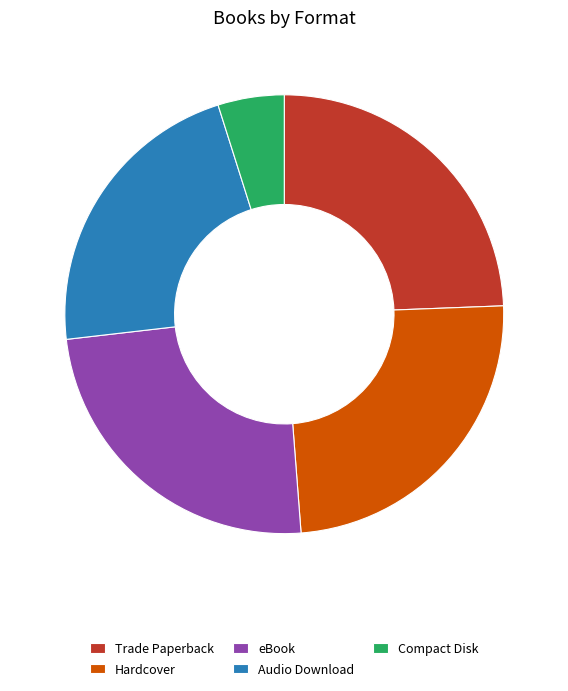

Which slice is the smallest?

Compact Disk